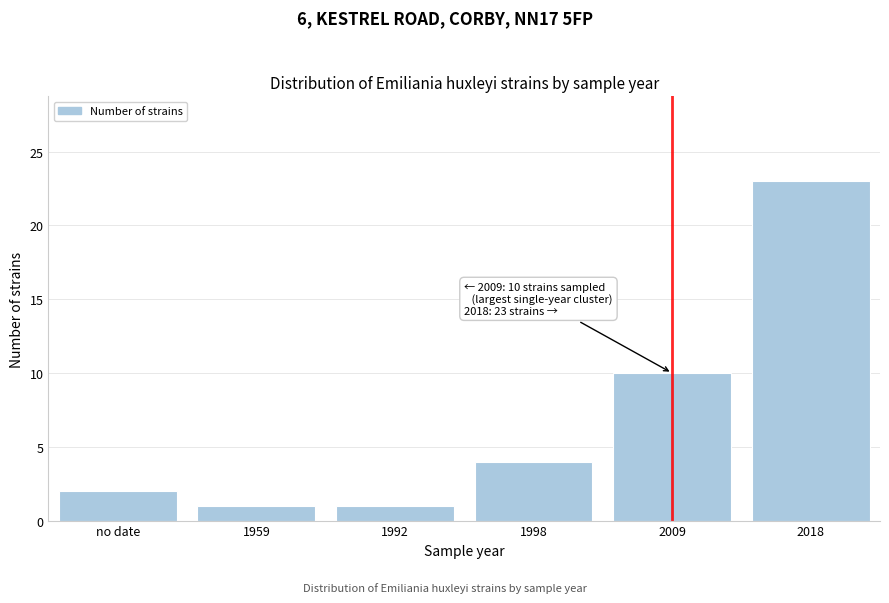

Reading left to right, list all the values displayed in this chart.

2	1	1	4	10	23